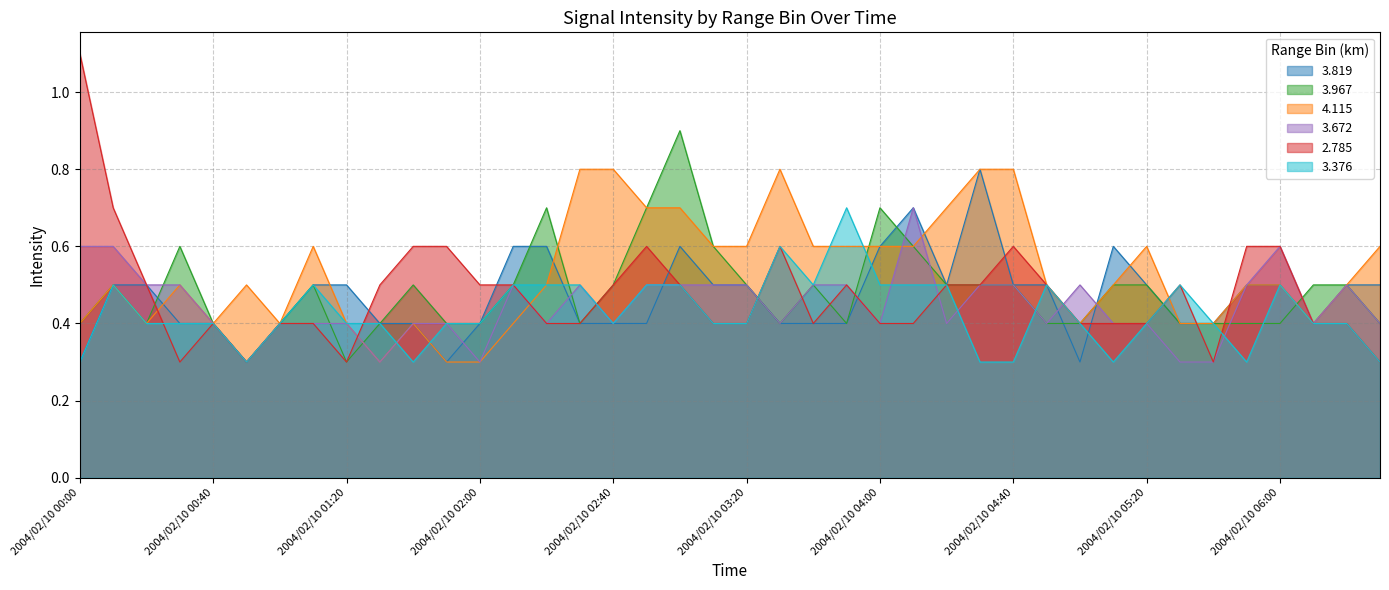

What position from the right is 2004/02/10 00:30?

37